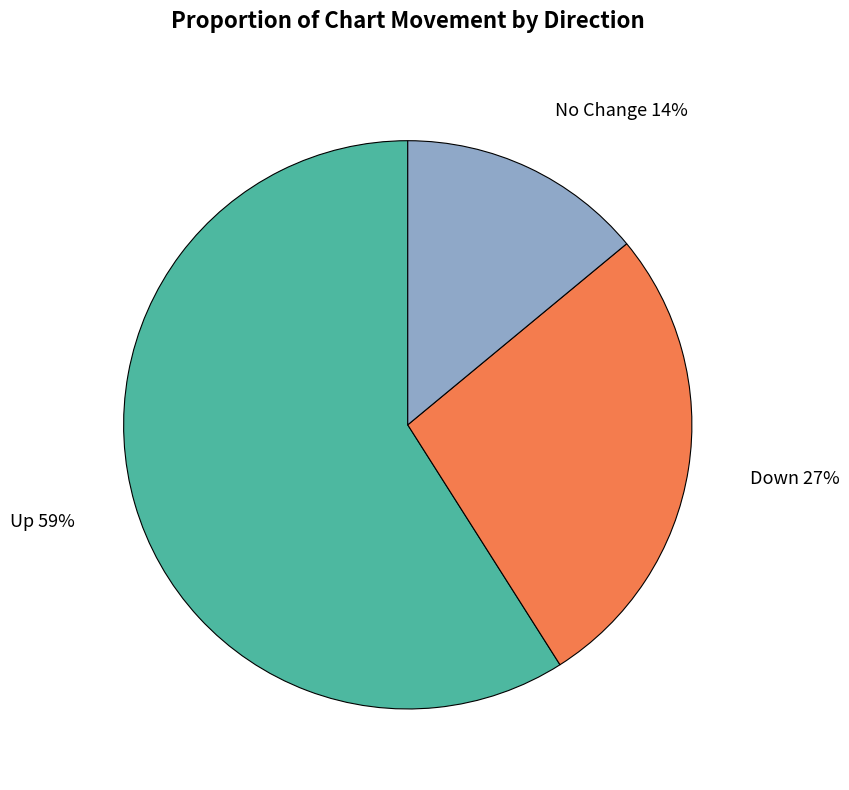

Is there a majority slice in this chart?

Yes